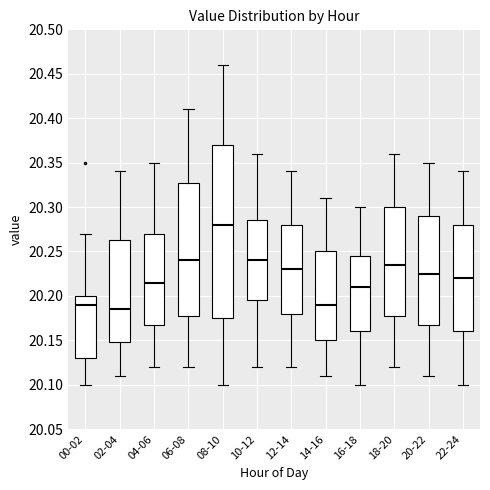

Reading left to right, transcribe this box plot: for each box, give where its median line is, the range the box spans, and where its two whiskers end, as read against the y-axis. The values are not printed on the chart, so give them approximately, as read against the axis.

00-02: median 20.190, box 20.130 to 20.200, whiskers 20.100 to 20.270
02-04: median 20.185, box 20.150 to 20.265, whiskers 20.110 to 20.340
04-06: median 20.215, box 20.170 to 20.270, whiskers 20.120 to 20.350
06-08: median 20.240, box 20.180 to 20.330, whiskers 20.120 to 20.410
08-10: median 20.280, box 20.175 to 20.370, whiskers 20.100 to 20.460
10-12: median 20.240, box 20.195 to 20.285, whiskers 20.120 to 20.360
12-14: median 20.230, box 20.180 to 20.280, whiskers 20.120 to 20.340
14-16: median 20.190, box 20.150 to 20.250, whiskers 20.110 to 20.310
16-18: median 20.210, box 20.160 to 20.245, whiskers 20.100 to 20.300
18-20: median 20.235, box 20.180 to 20.300, whiskers 20.120 to 20.360
20-22: median 20.225, box 20.170 to 20.290, whiskers 20.110 to 20.350
22-24: median 20.220, box 20.160 to 20.280, whiskers 20.100 to 20.340